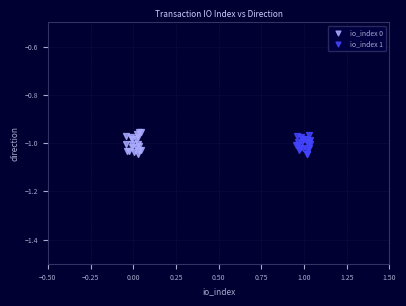

Which series contains the highest Y value?

io_index 0